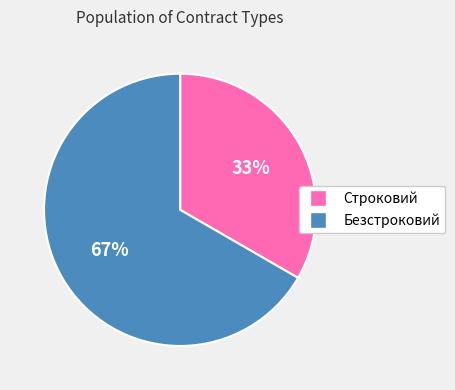

Is Строковий the majority of the pie?

No